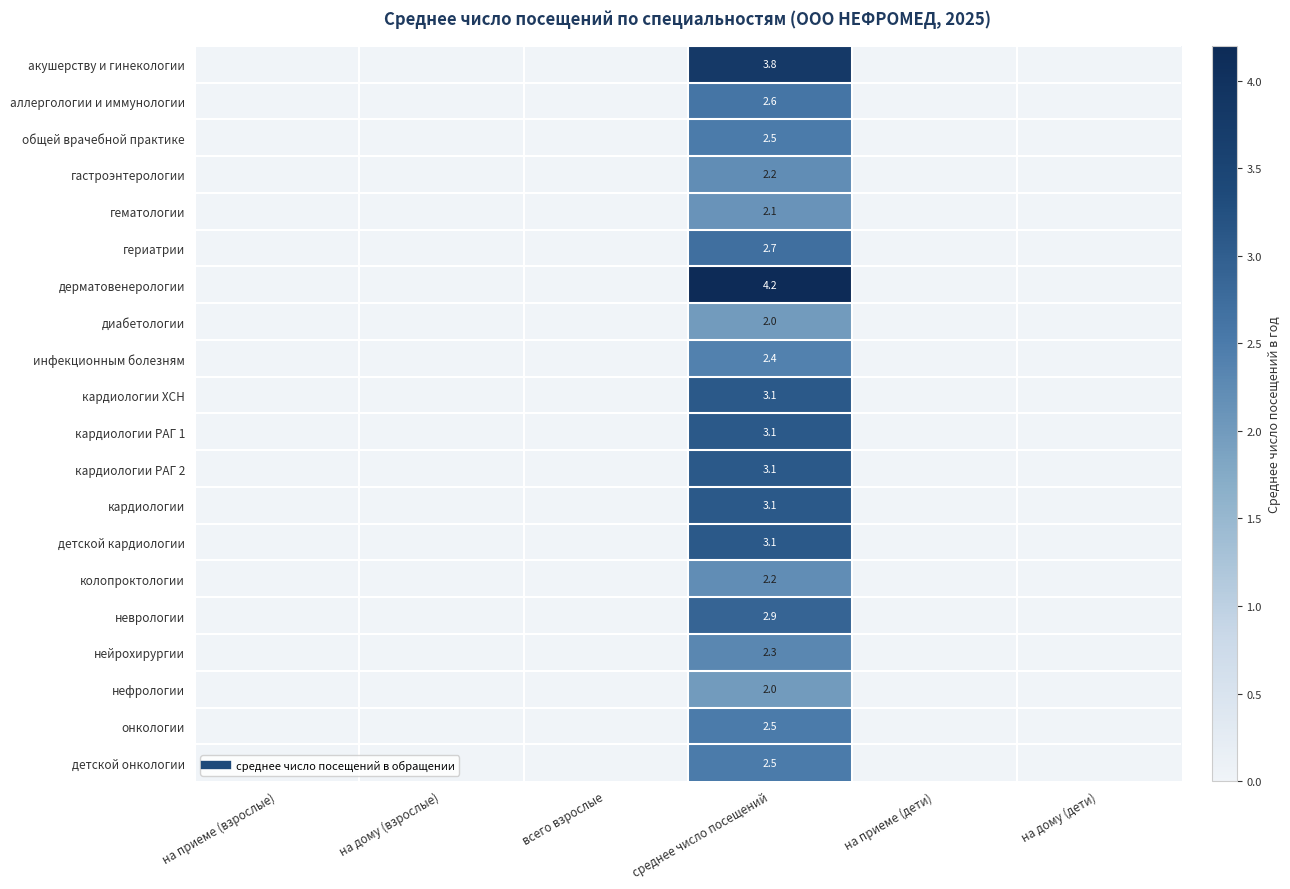

Rank the series by their maximum value, from lowest to highest.

диабетологии, нефрологии, гематологии, гастроэнтерологии, колопроктологии, нейрохирургии, инфекционным болезням, общей врачебной практике, онкологии, детской онкологии, аллергологии и иммунологии, гериатрии, неврологии, кардиологии ХСН, кардиологии РАГ 1, кардиологии РАГ 2, кардиологии, детской кардиологии, акушерству и гинекологии, дерматовенерологии